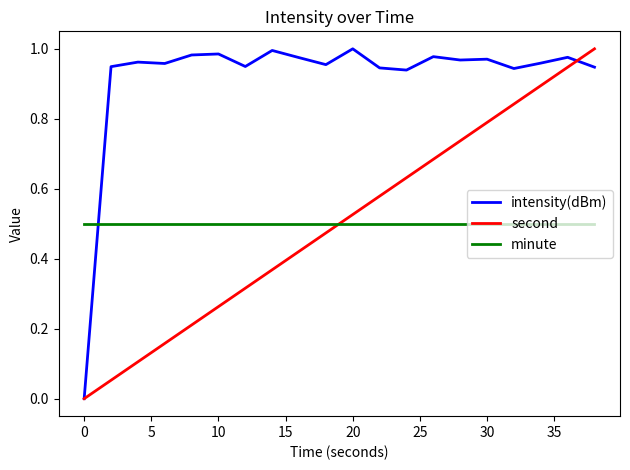

Does the chart have visible grid lines?

No